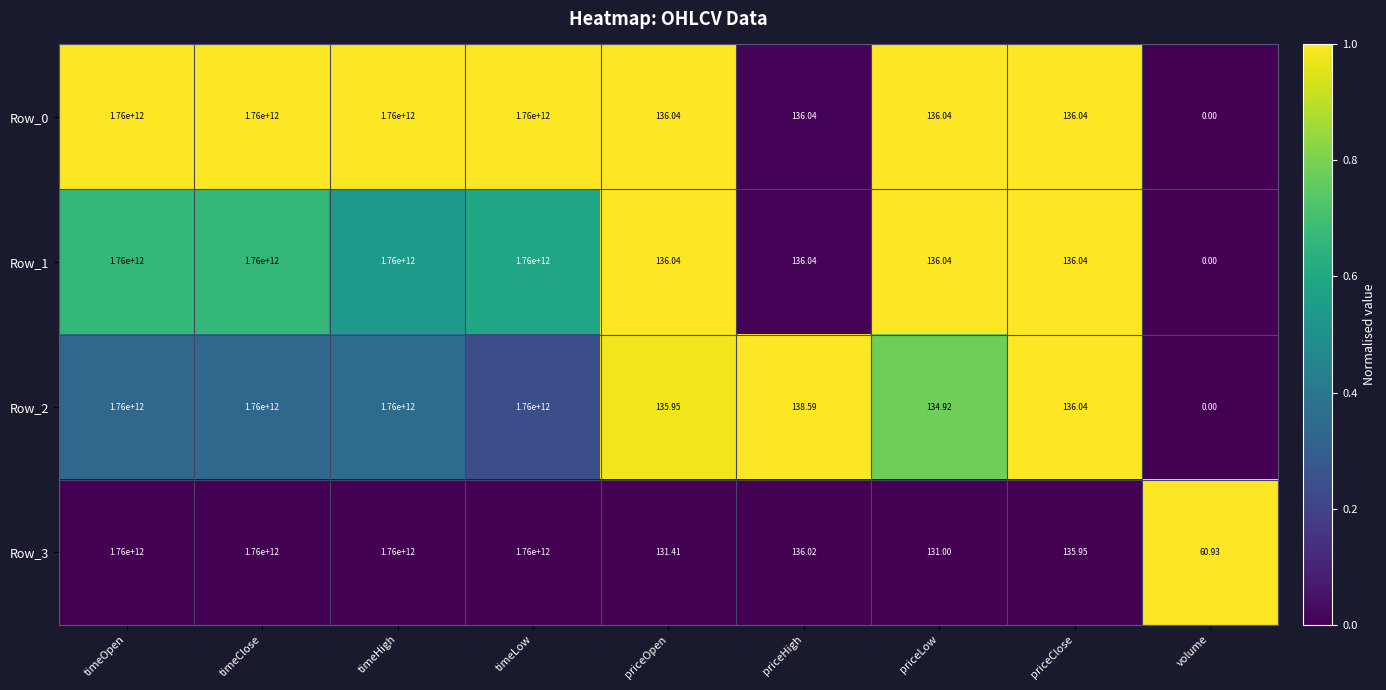

At which label does Row_1 first exceed 136?

timeOpen